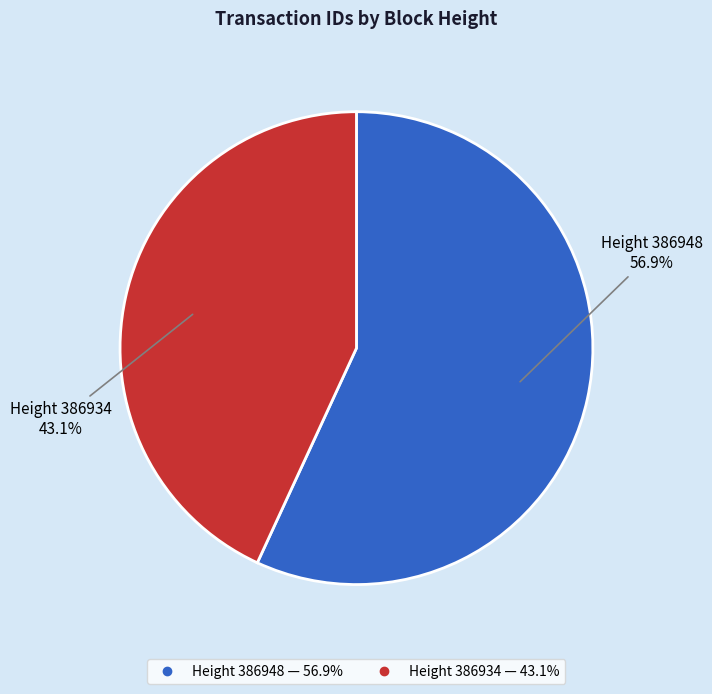

Is there any slice that represents more than half of the pie?

Yes